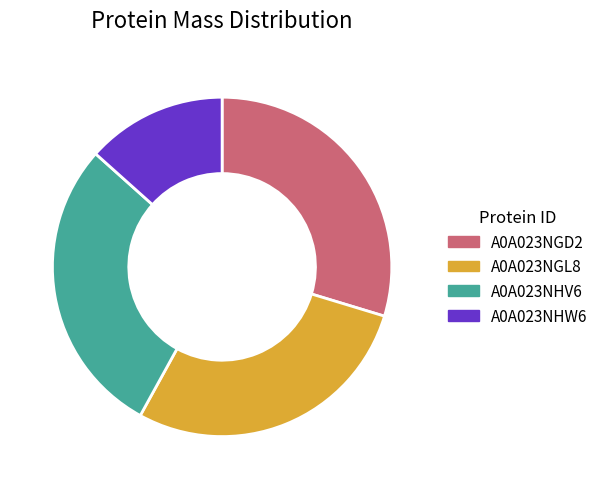

Is A0A023NHV6 the majority of the pie?

No